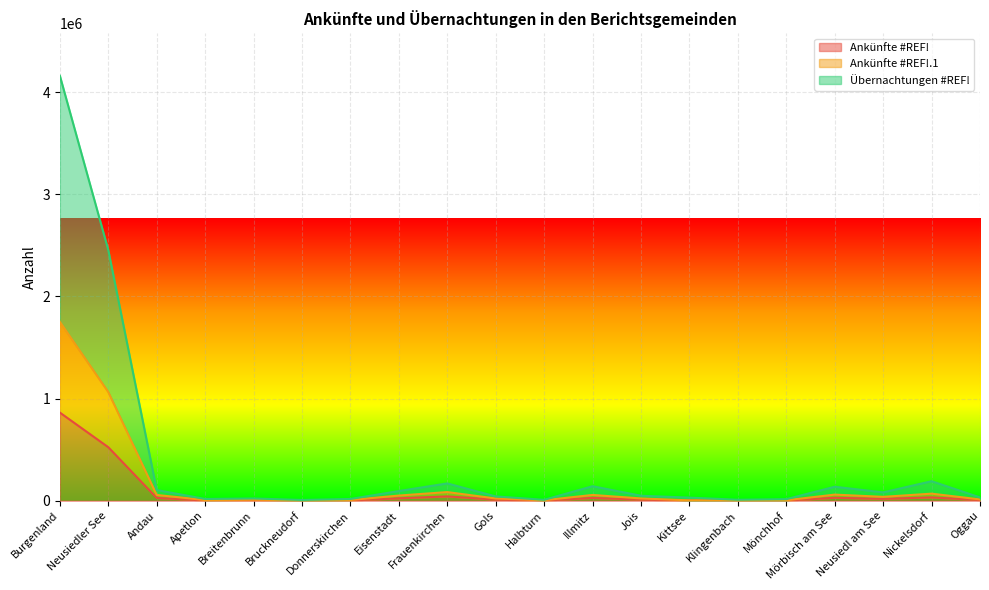

Read the Übernachtungen #REF! value at Nickelsdorf, to the nearest 50.

190900